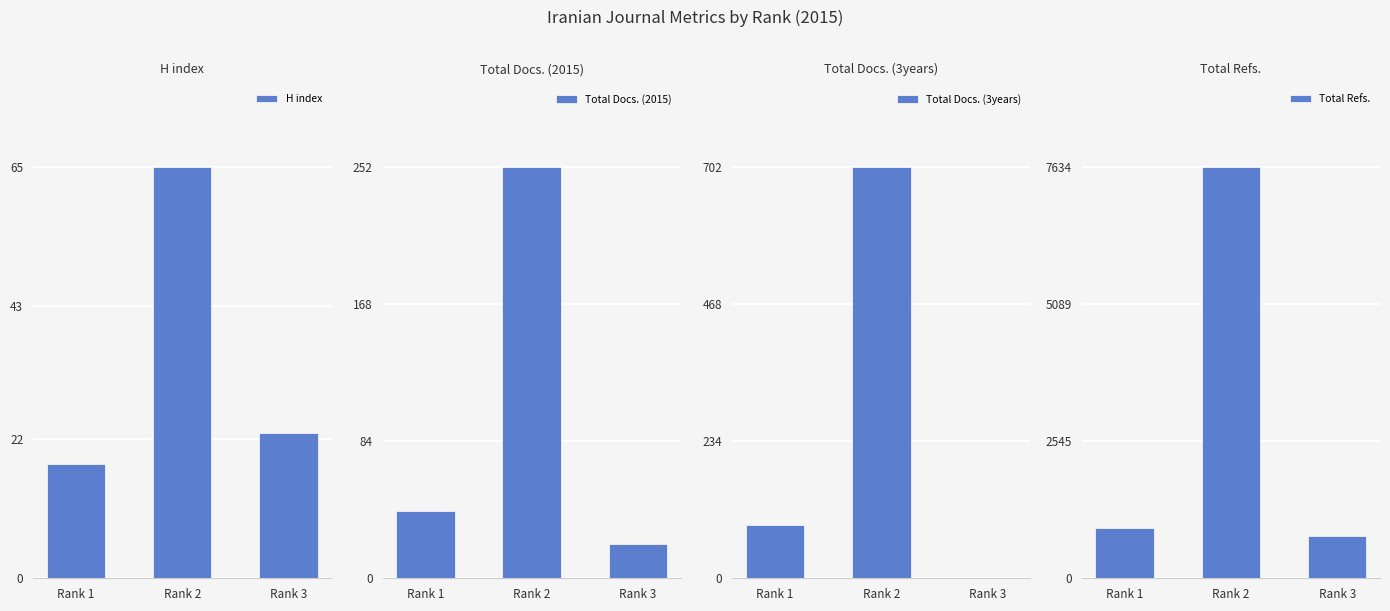

How many groups of bars are there?

3